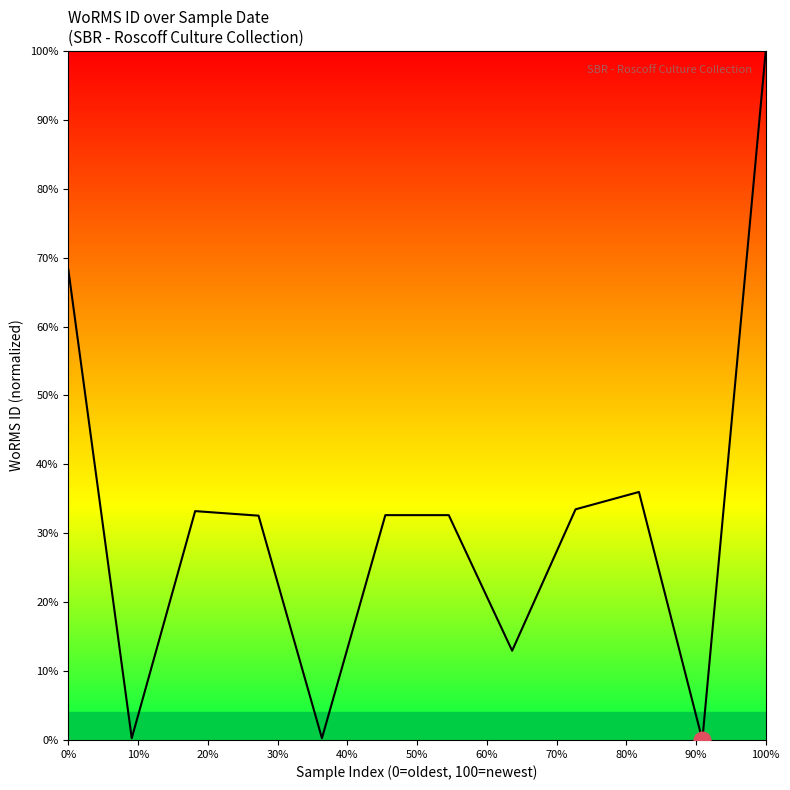

The value at 20% is 0.3. True or false?

True